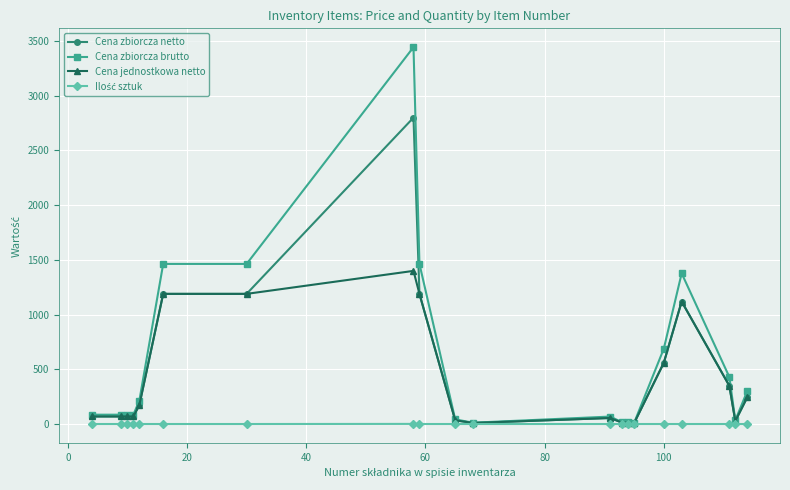

What is the greatest value displayed?

3444.0